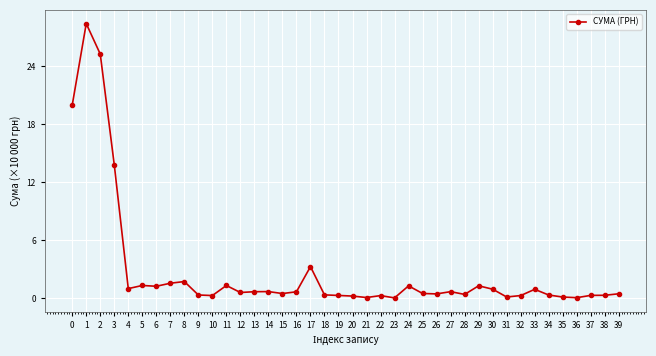

What is the difference between the second highest and minimum values?

25.2